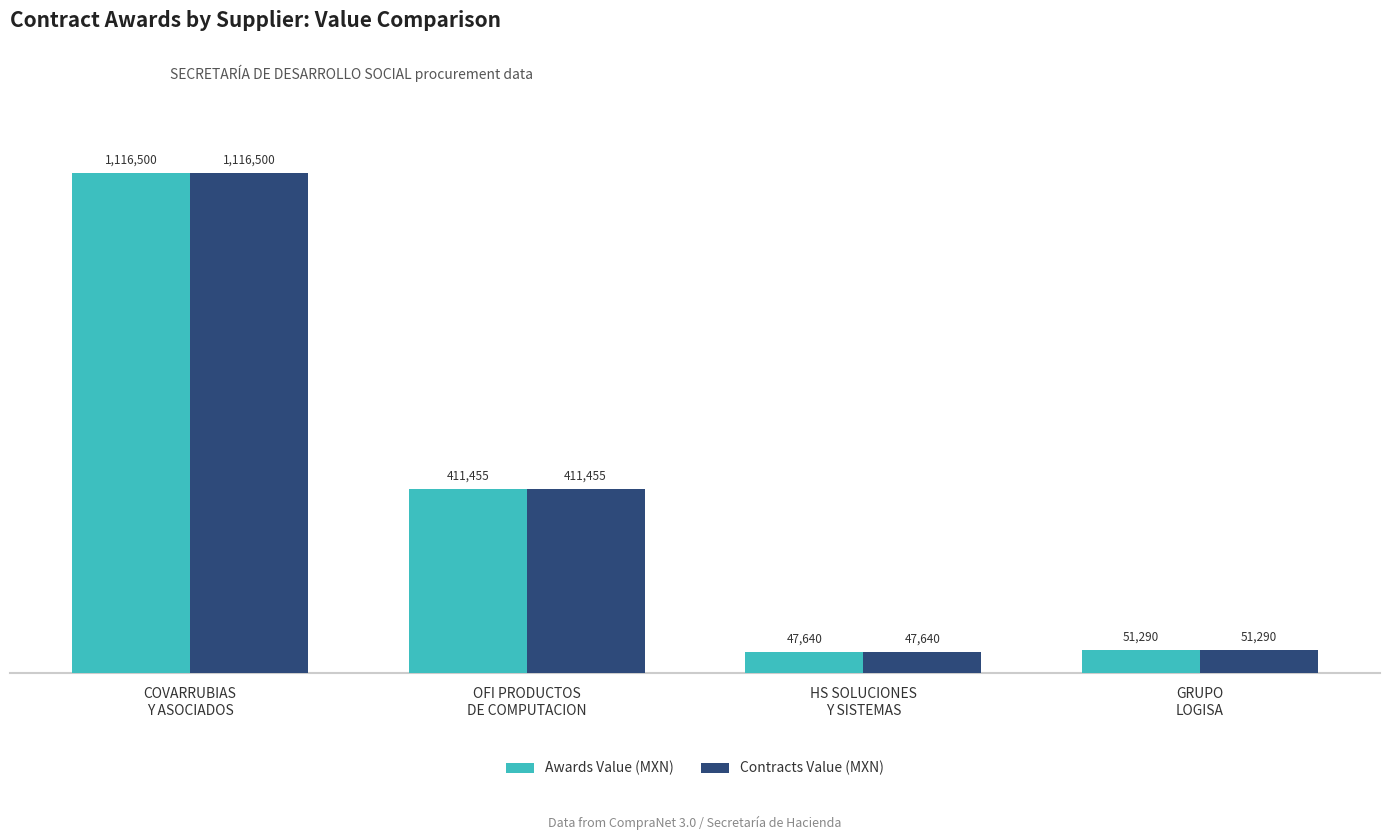

What are all the series names shown in the legend?

Awards Value (MXN), Contracts Value (MXN)